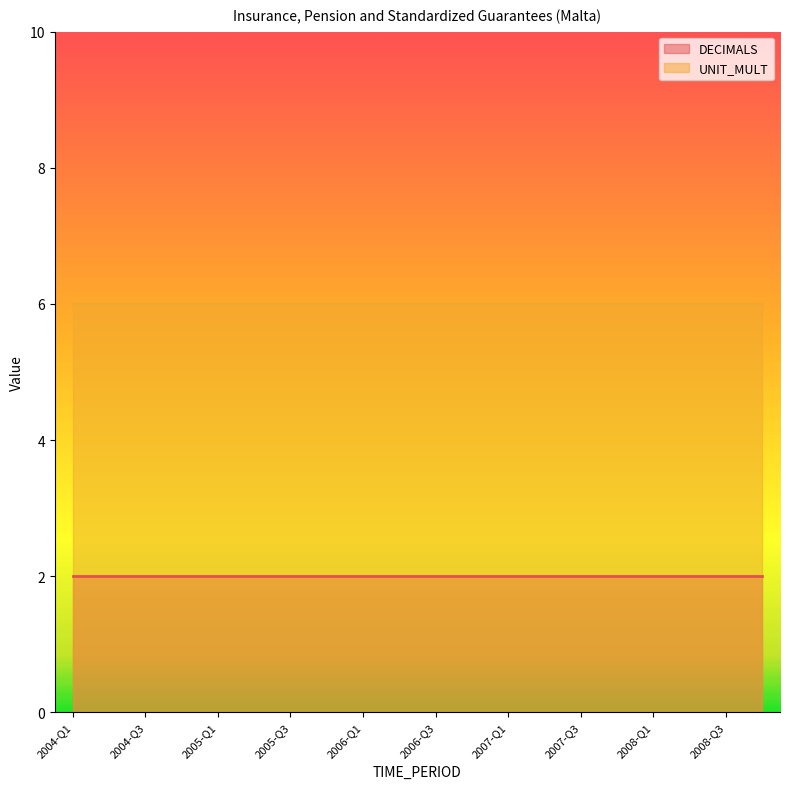

Reading left to right, transcribe all the data shown in this chart.

DECIMALS: 2	2	2	2	2	2	2	2	2	2	2	2	2	2	2	2	2	2	2	2
UNIT_MULT: 6	6	6	6	6	6	6	6	6	6	6	6	6	6	6	6	6	6	6	6